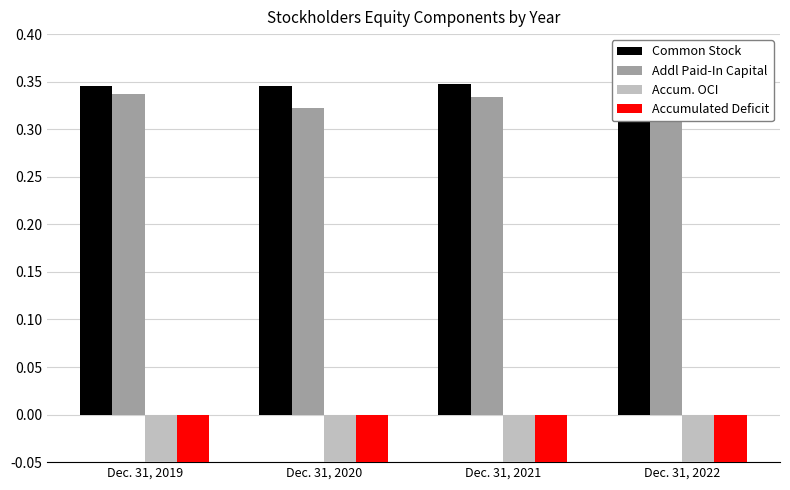

Rank the categories by Accumulated Deficit value from highest to lowest.

Dec. 31, 2019, Dec. 31, 2020, Dec. 31, 2021, Dec. 31, 2022